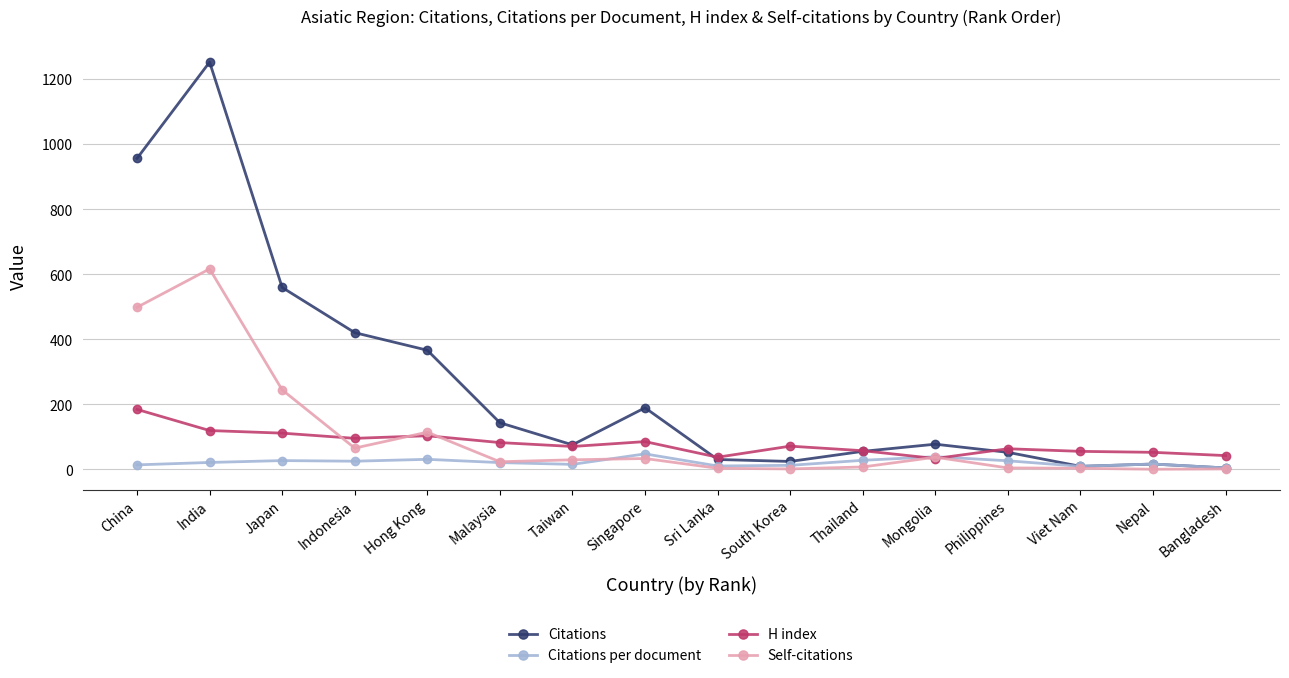

How many lines are shown in the chart?

4